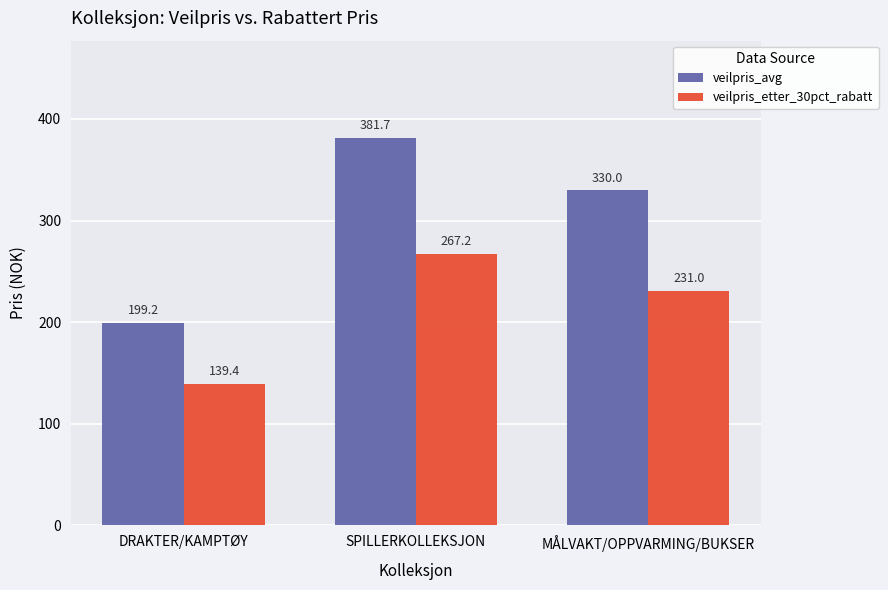

What is the spread (max minus min) of values at DRAKTER/KAMPTØY?

59.8